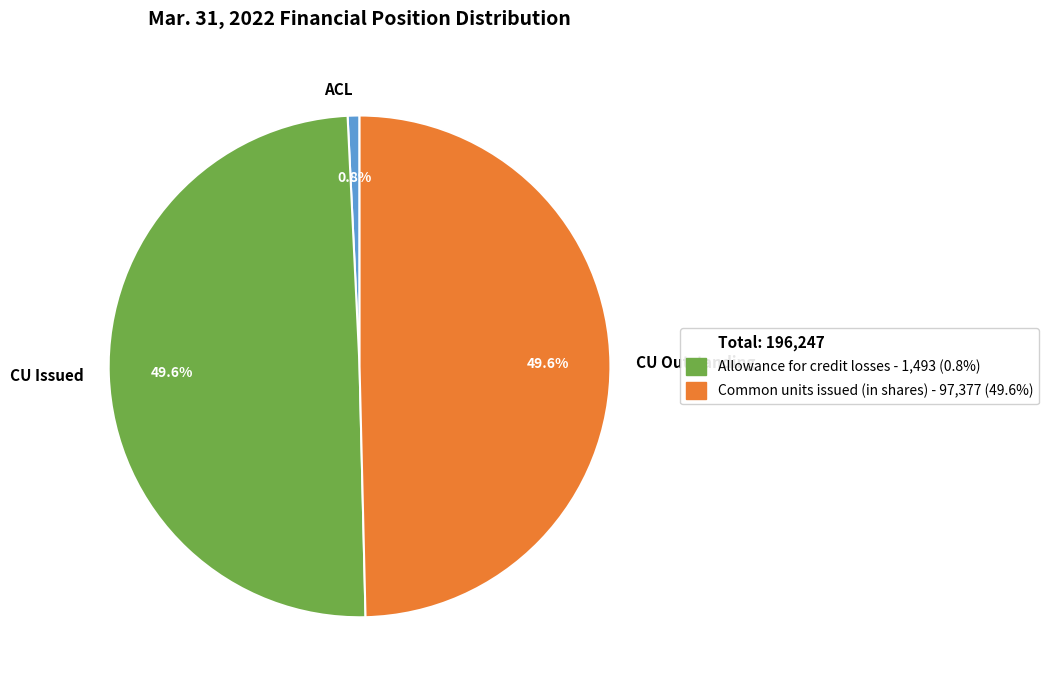

Which slice is the smallest?

ACL